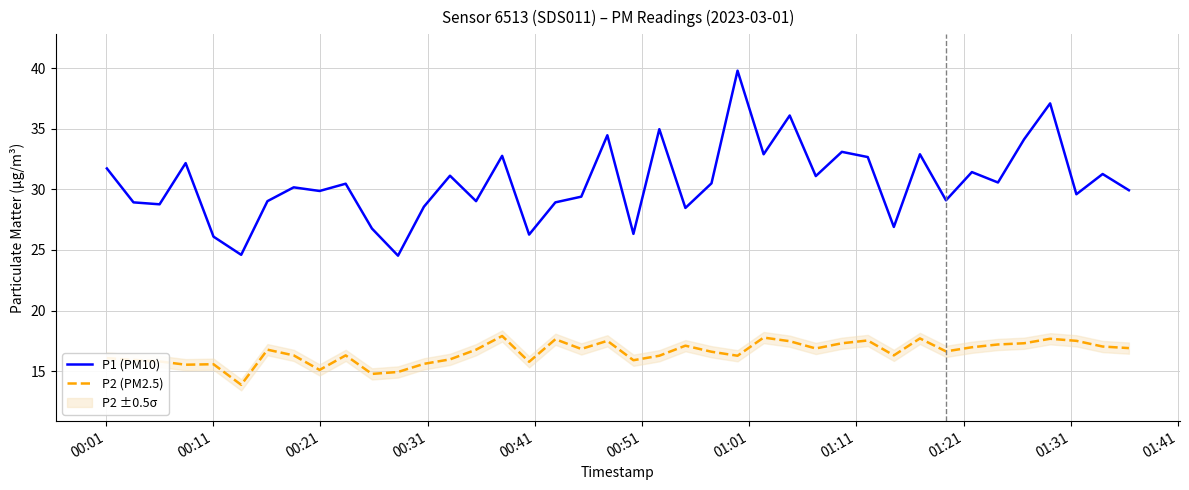

What is the minimum value for P1 (PM10)?

24.5